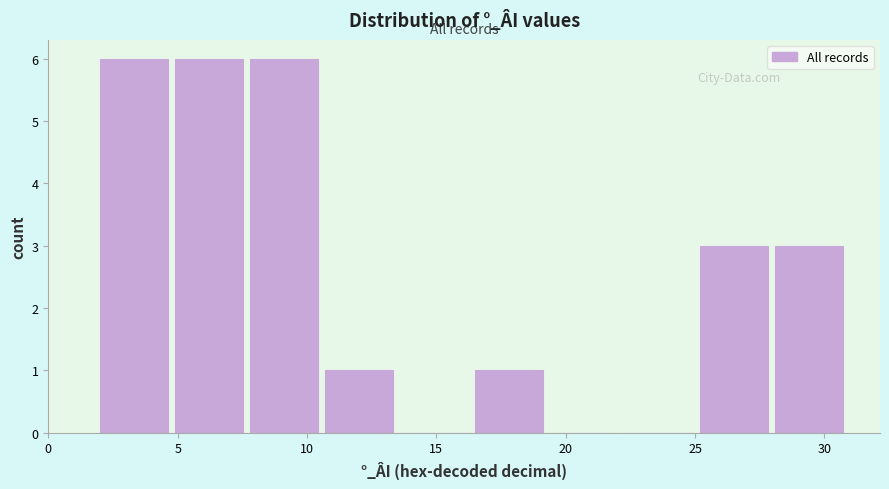

What is the height of the bar covering 7.8 to 10.7 on the x-axis? Neither the bar edges nor the heights are printed on the chart, so give them approximately, as read against the axes.

6